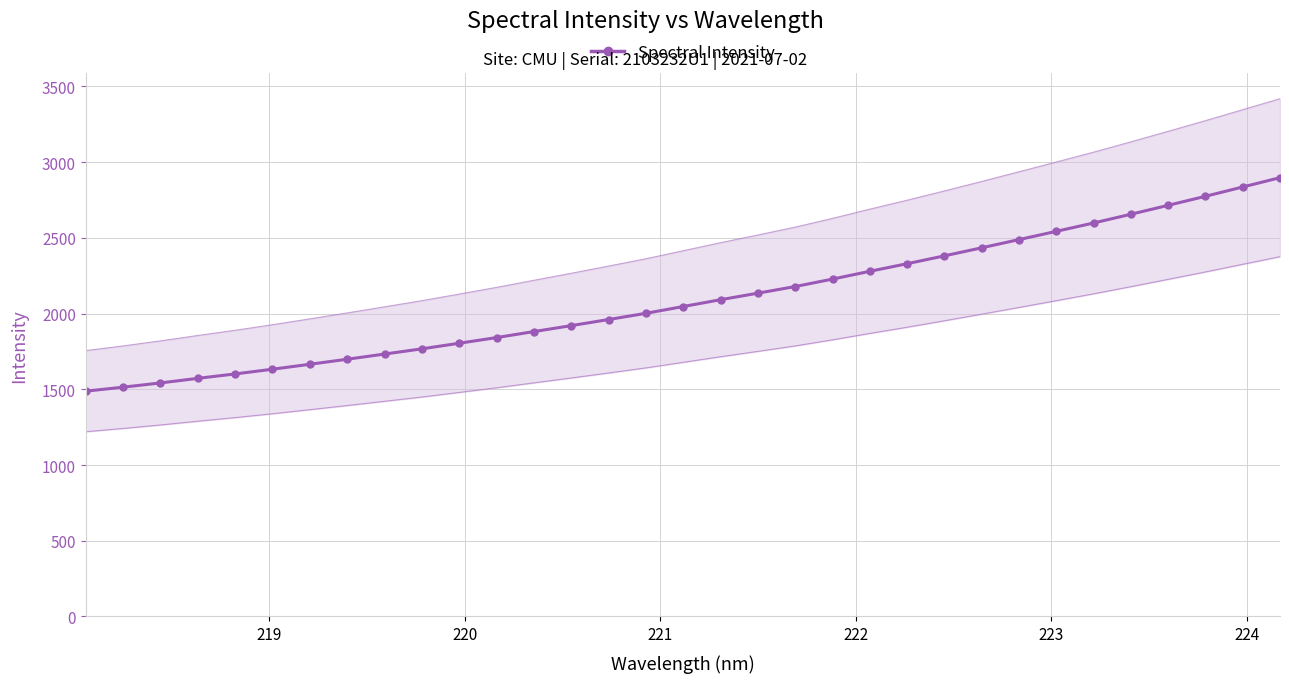

The value at 21 is 578.2. True or false?

False